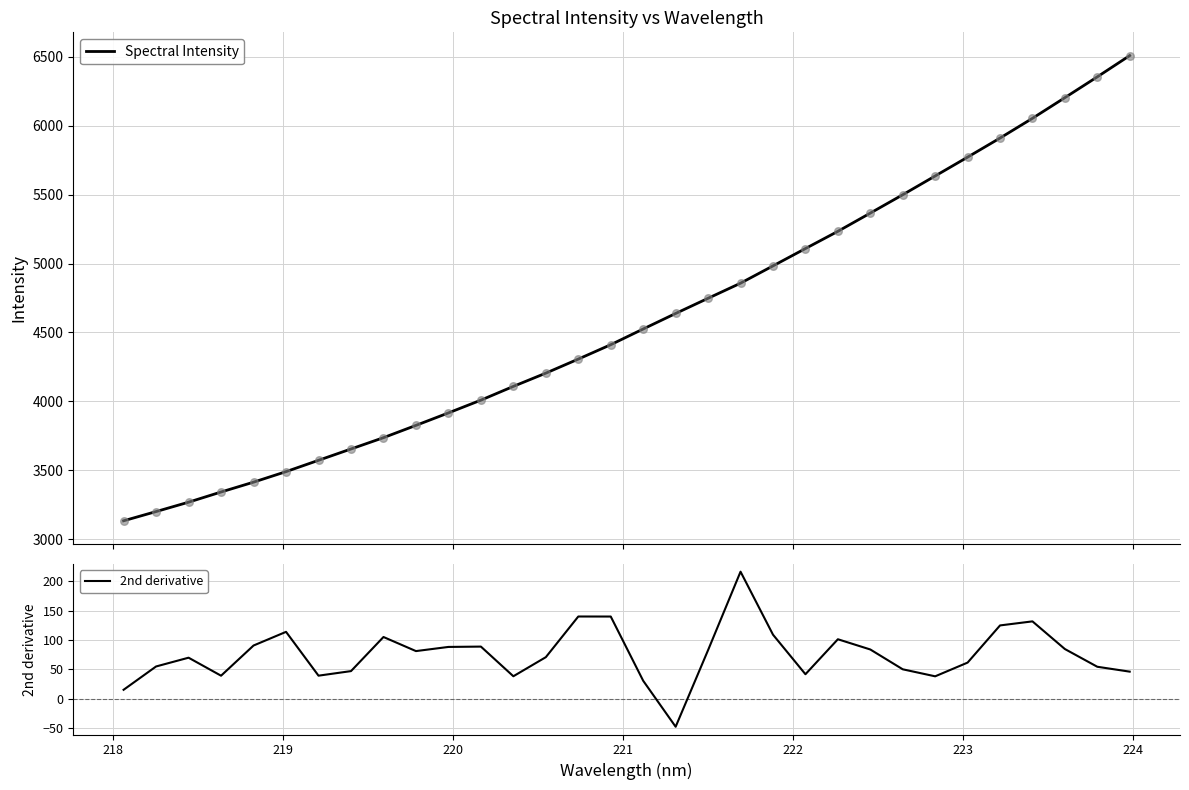

Which series contains the lowest Y value?

2nd derivative